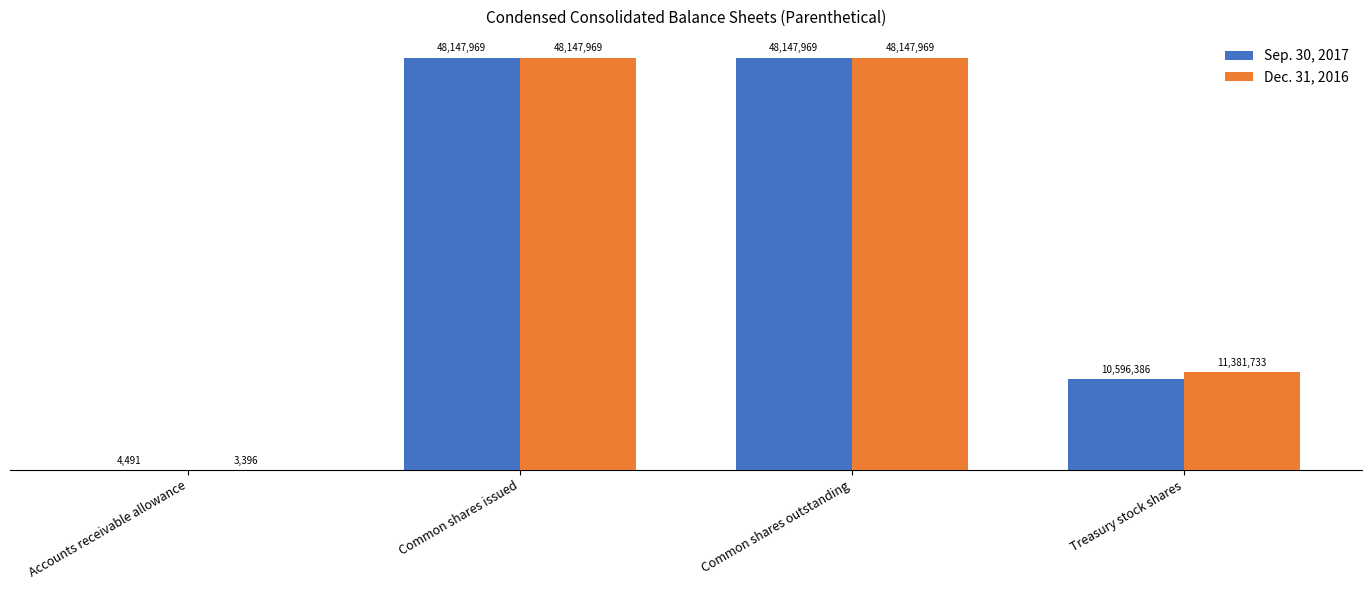

Is it true that Dec. 31, 2016 equals 48147969 at Common shares issued?

True